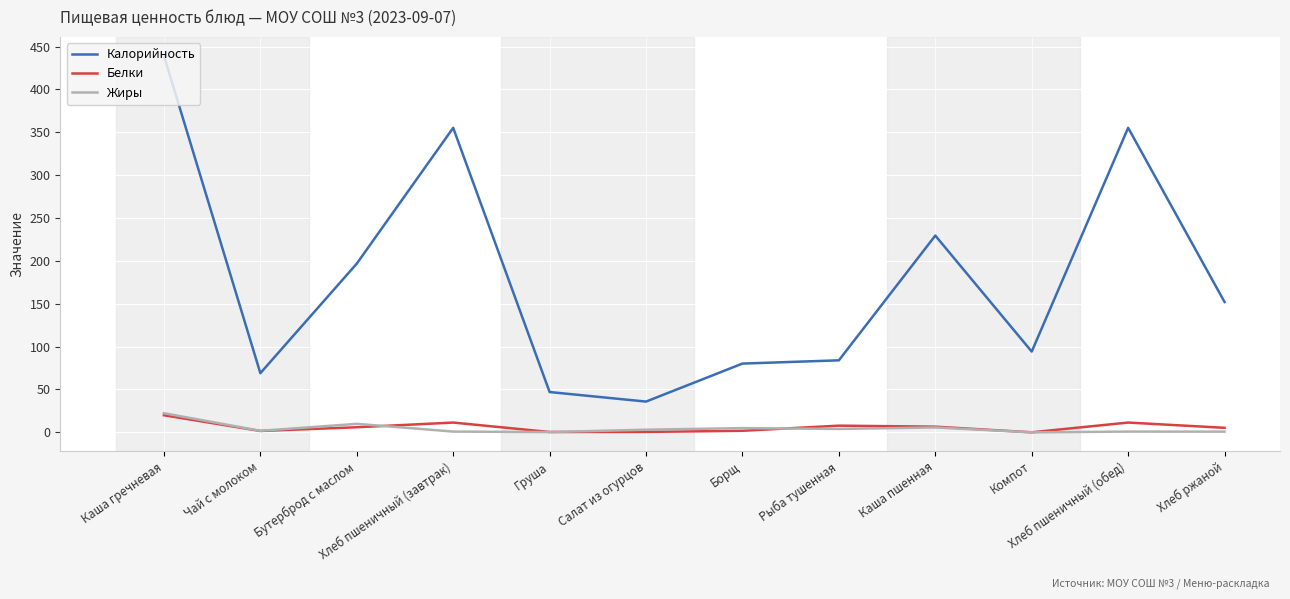

At which category is the sum across all series the highest?

Каша гречневая